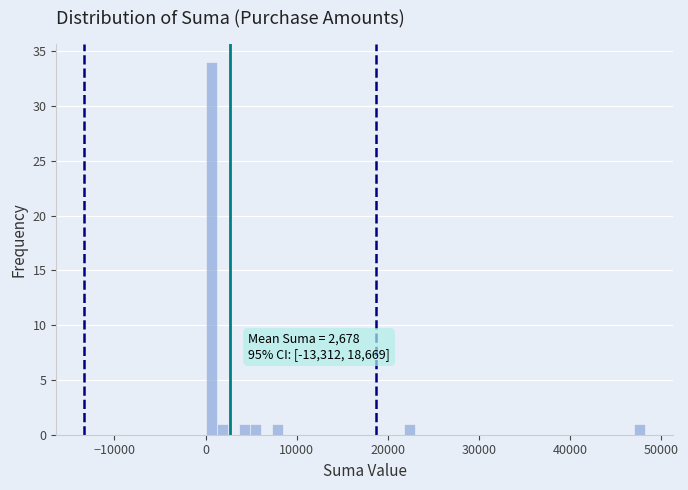

Around what value on the x-axis is the tallest bar? Give the approximate position of its centre, as read against the axis.

1000